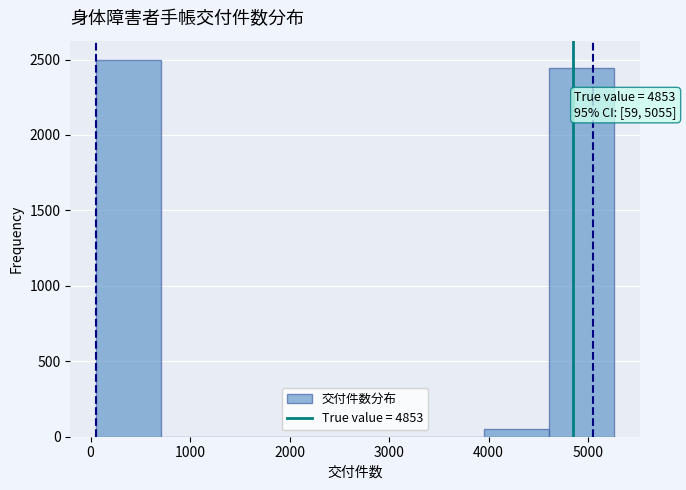

Which range on the x-axis has the tallest bar?

100 to 700